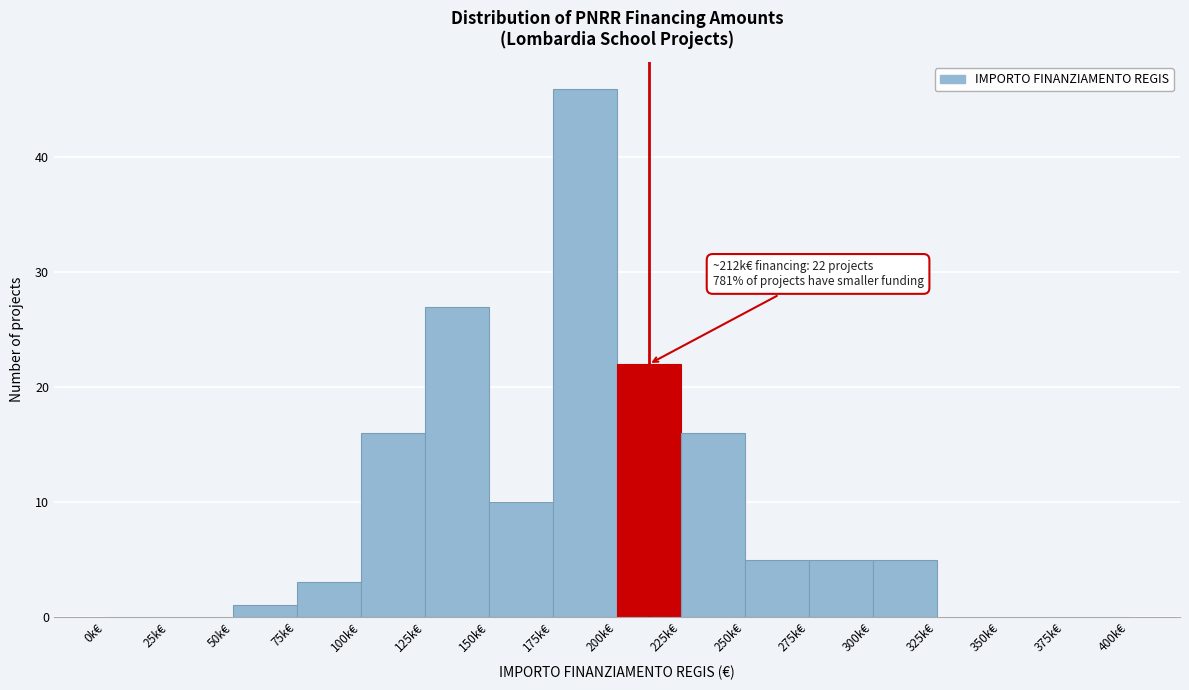

Reading left to right, list all the values displayed in this chart.

0k€=0	25k€=0	50k€=1	75k€=3	100k€=16	125k€=27	150k€=10	175k€=46	200k€=22	225k€=16	250k€=5	275k€=5	300k€=5	325k€=0	350k€=0	375k€=0